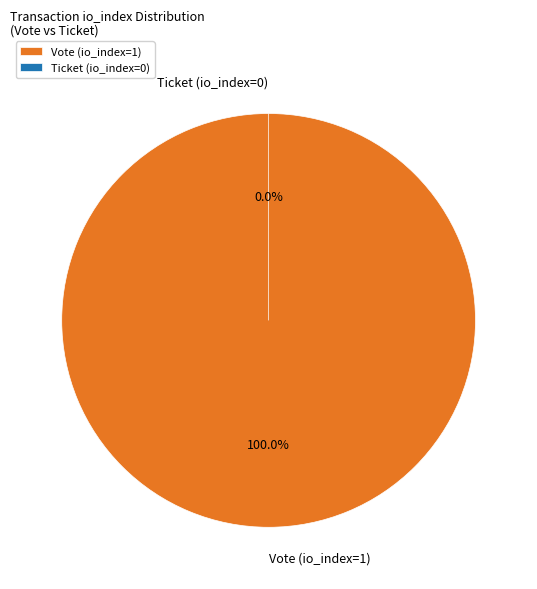

How many slices are in this pie chart?

2